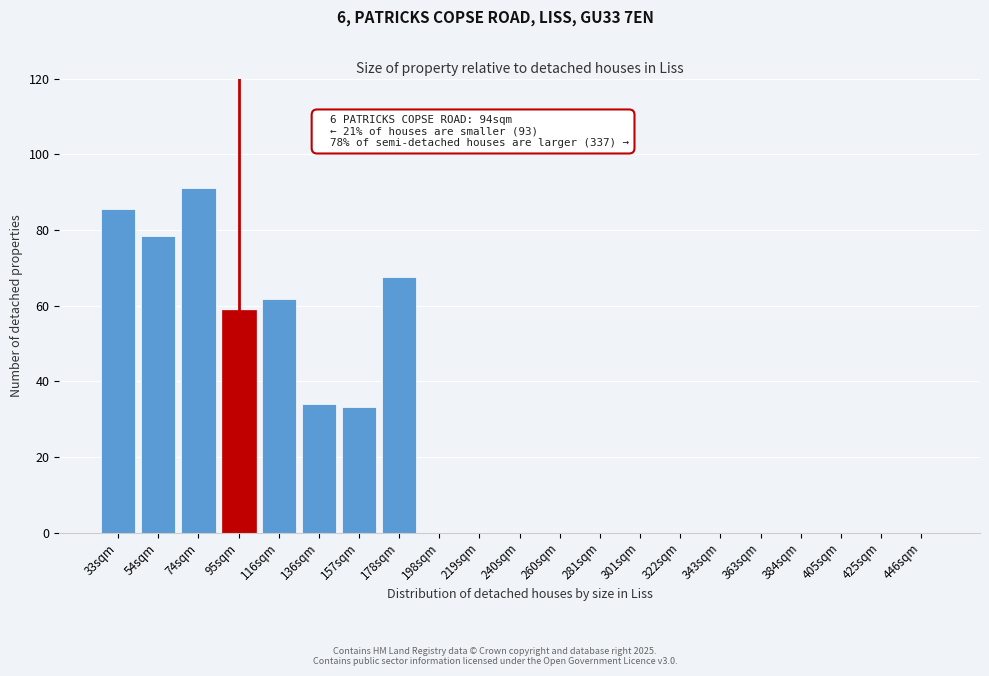

Reading left to right, transcribe all the data shown in this chart.

33sqm=85.4	54sqm=78.3	74sqm=91.0	95sqm=58.9	116sqm=61.9	136sqm=33.9	157sqm=33.1	178sqm=67.4	198sqm=0.0	219sqm=0.0	240sqm=0.0	260sqm=0.0	281sqm=0.0	301sqm=0.0	322sqm=0.0	343sqm=0.0	363sqm=0.0	384sqm=0.0	405sqm=0.0	425sqm=0.0	446sqm=0.0